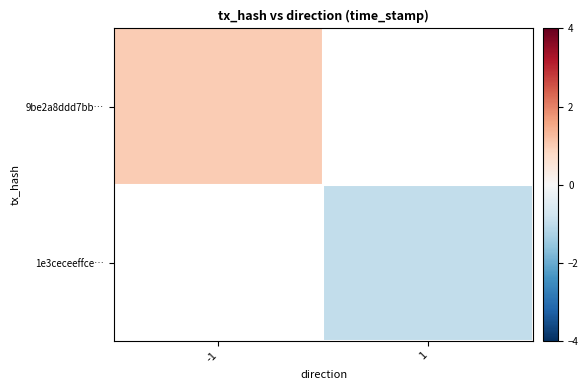

How many values in 1e3ceceeffce… are below zero?

1